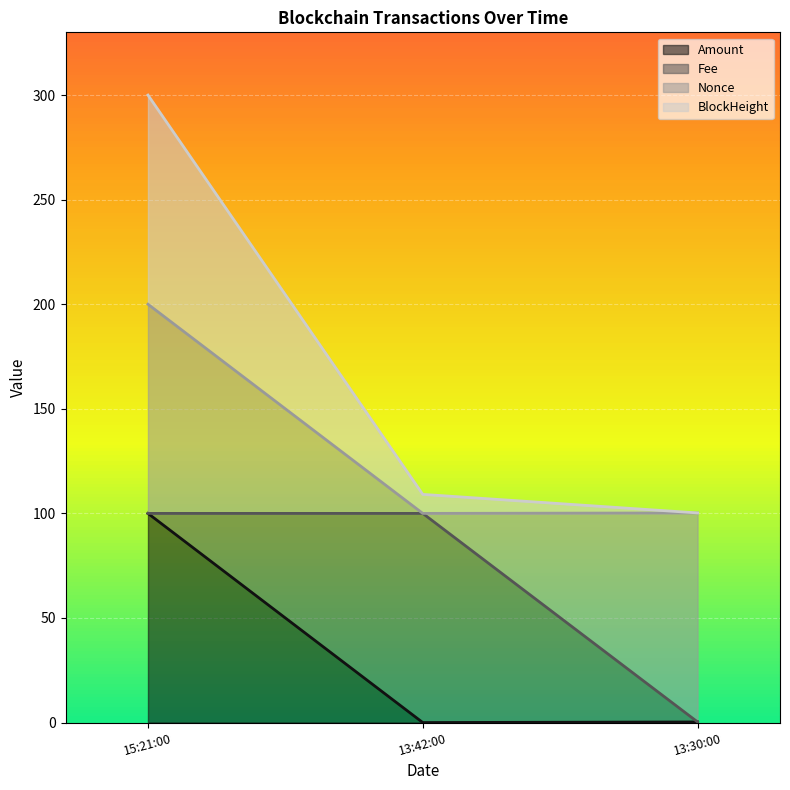

Which category has the highest value in the Amount series?

15:21:00